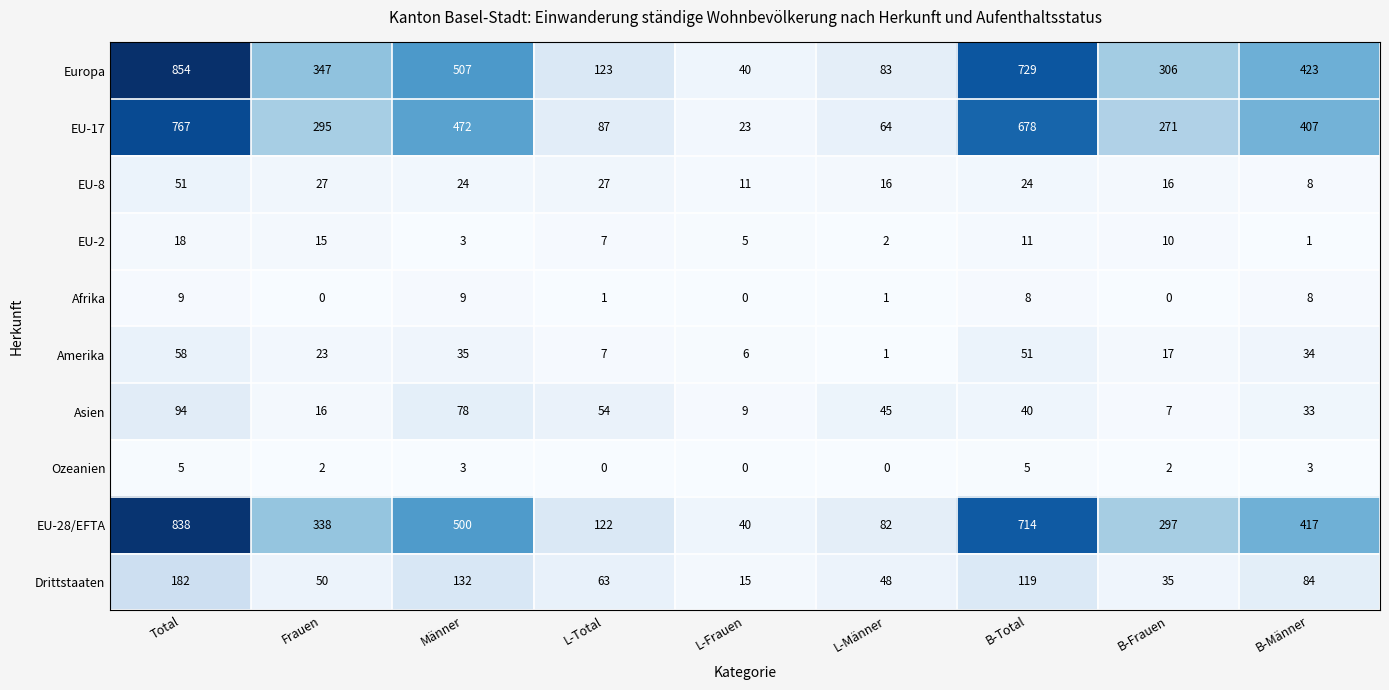

Rank the series by their maximum value, from lowest to highest.

Ozeanien, Afrika, EU-2, EU-8, Amerika, Asien, Drittstaaten, EU-17, EU-28/EFTA, Europa